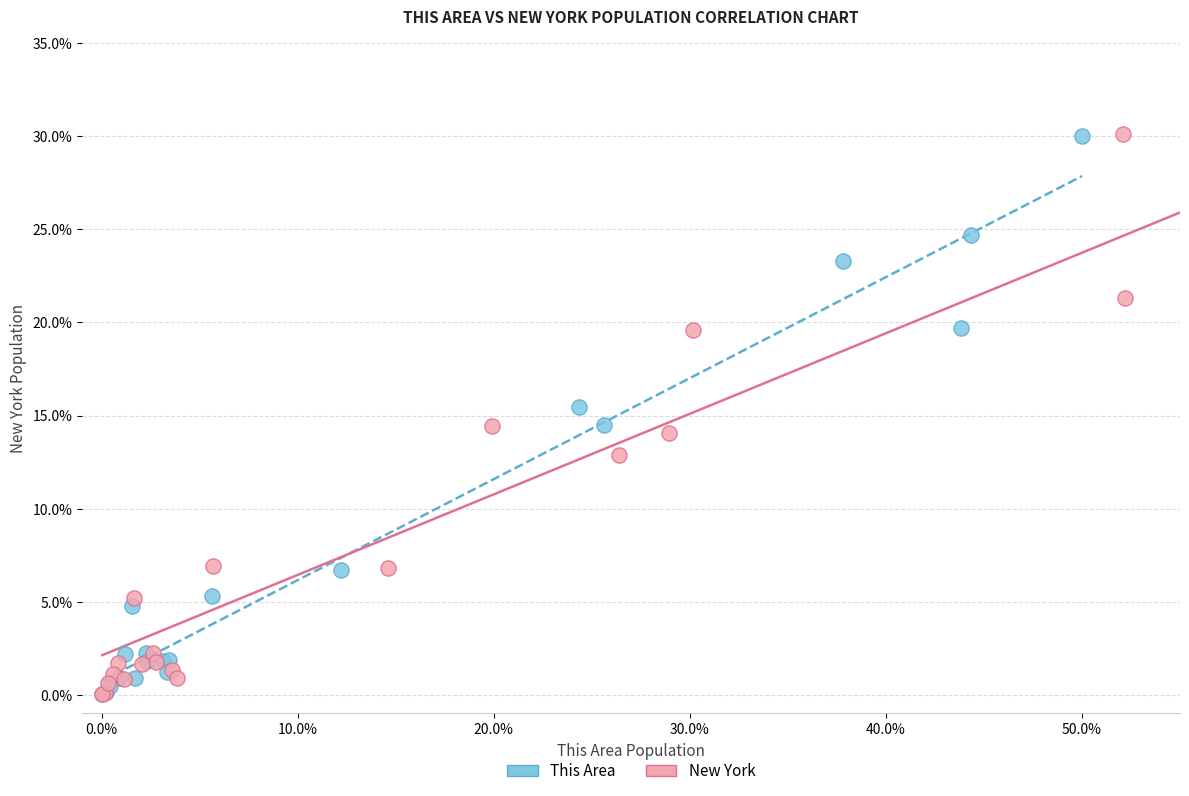

What are all the series names shown in the legend?

This Area, New York